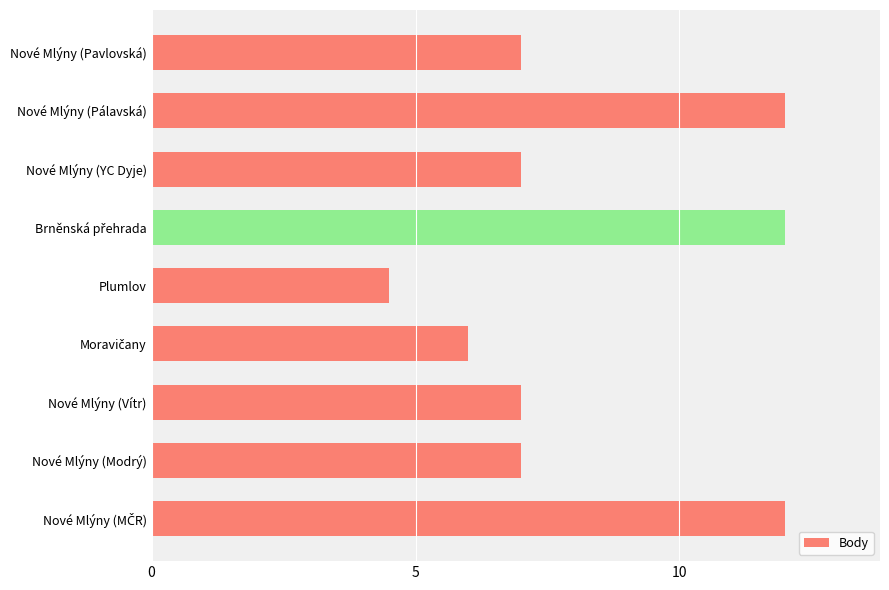

How many categories are shown in the chart?

9